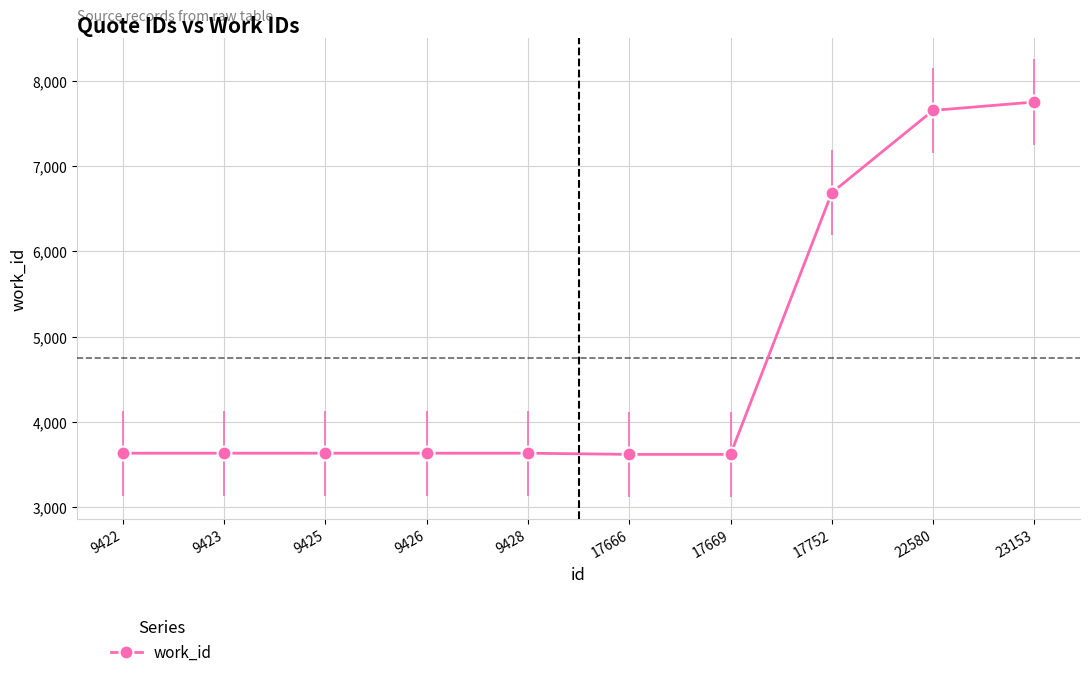

What is the change in value from 17669 to 22580?

+4038